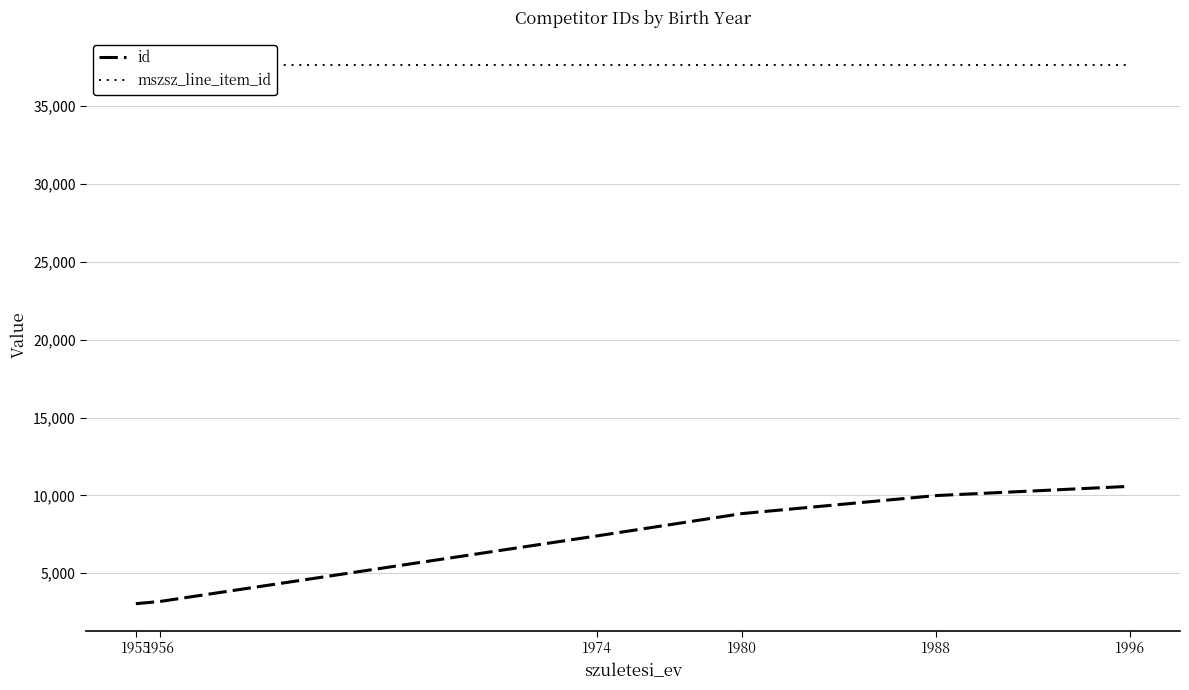

What is the difference between the id values at 1980 and 1988?

1157